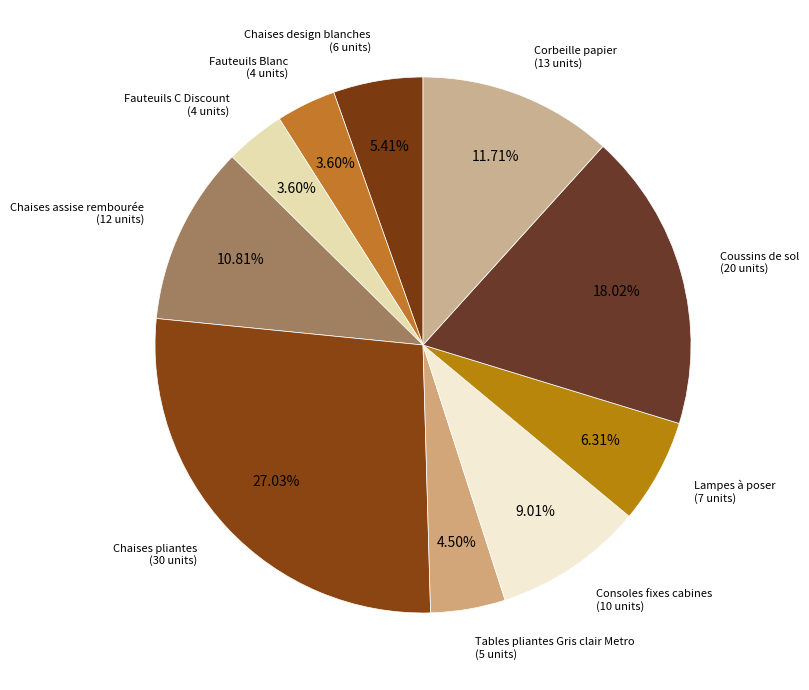

To the nearest percent, what is the average slice percentage?

10%